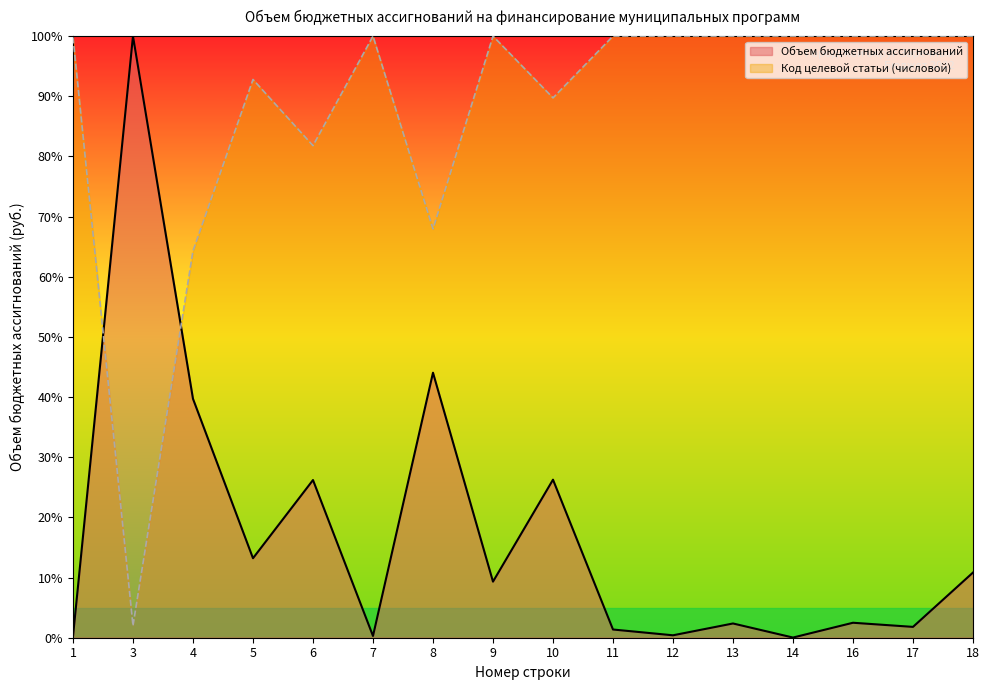

How many points are higher than both their immediate neighbors (excluding endpoints)?

6